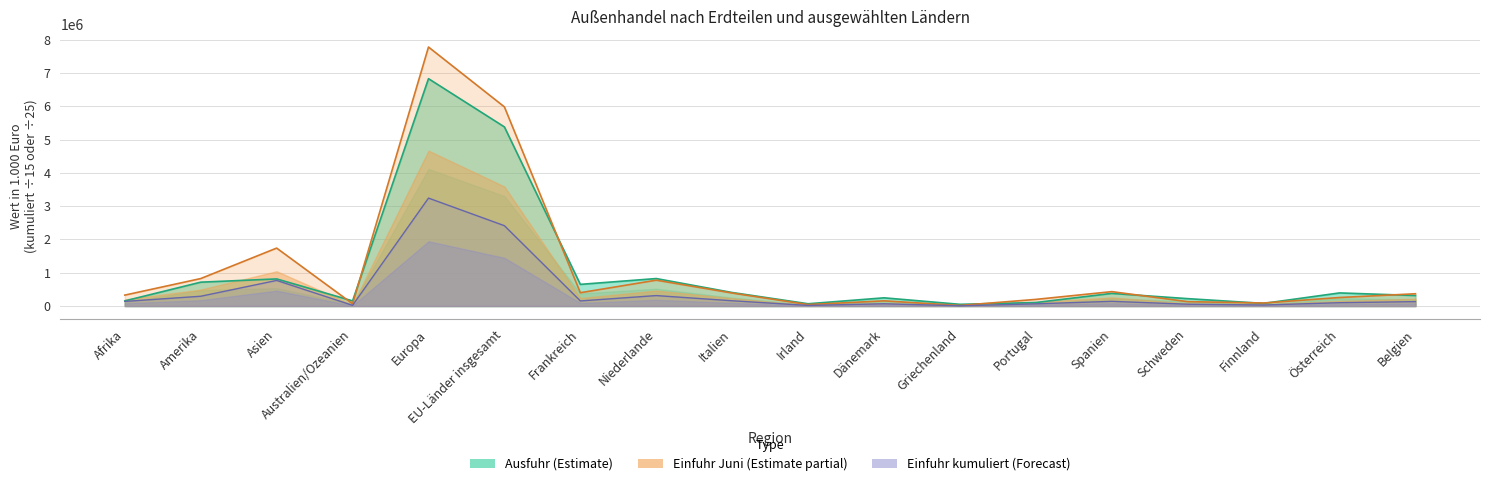

At which label does Einfuhr Juni 2025 reach its peak?

Europa